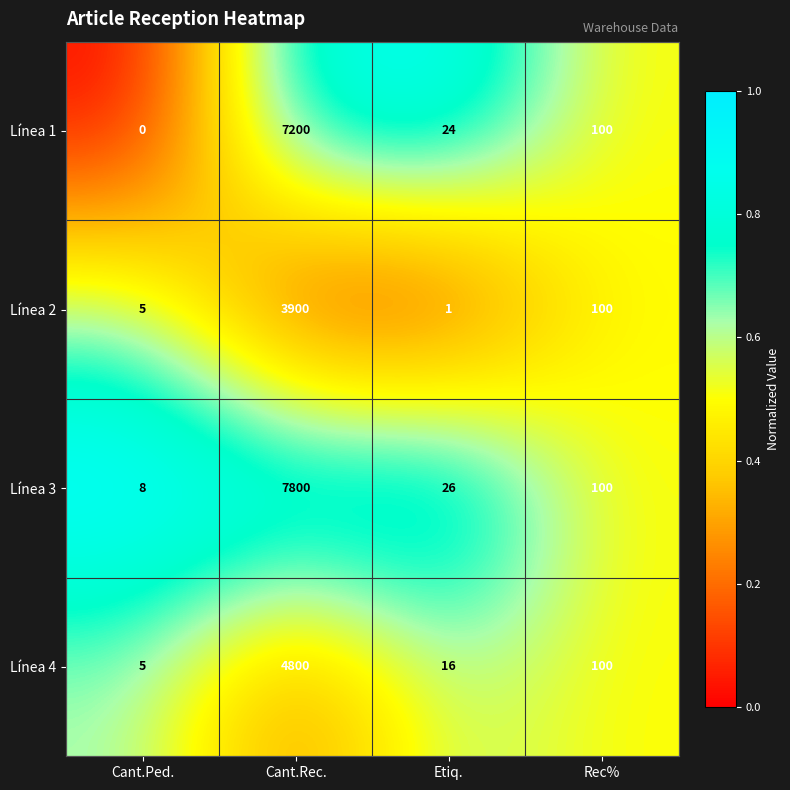

Is it true that Línea 1 equals 2926 at Cant.Ped.?

False